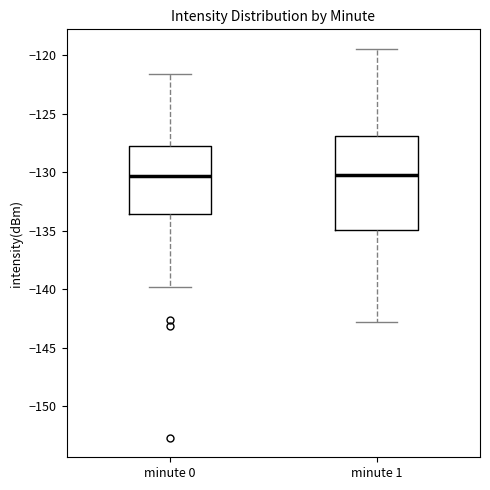

Reading left to right, transcribe this box plot: for each box, give where its median line is, the range the box spans, and where its two whiskers end, as read against the y-axis. The values are not printed on the chart, so give them approximately, as read against the axis.

minute 0: median -130.5, box -133.5 to -128.0, whiskers -140.0 to -121.5
minute 1: median -130.0, box -135.0 to -127.0, whiskers -143.0 to -119.5